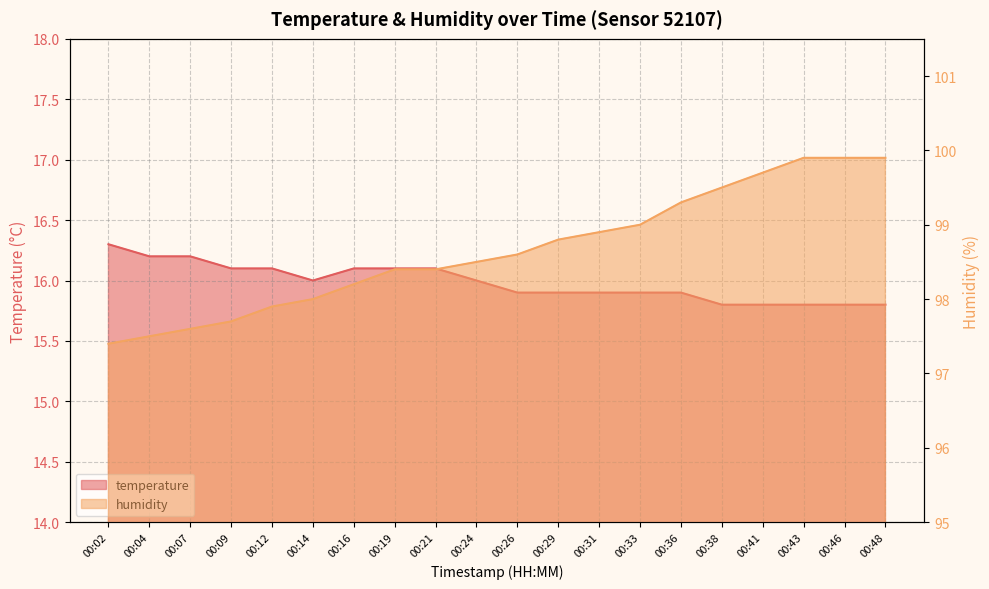

Count the number of categories in the chart.

20